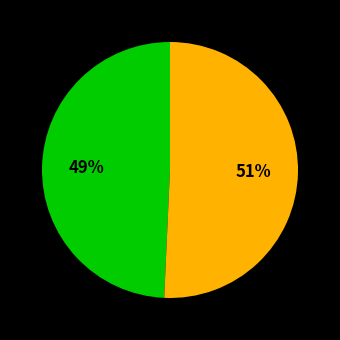

Is there a majority slice in this chart?

Yes